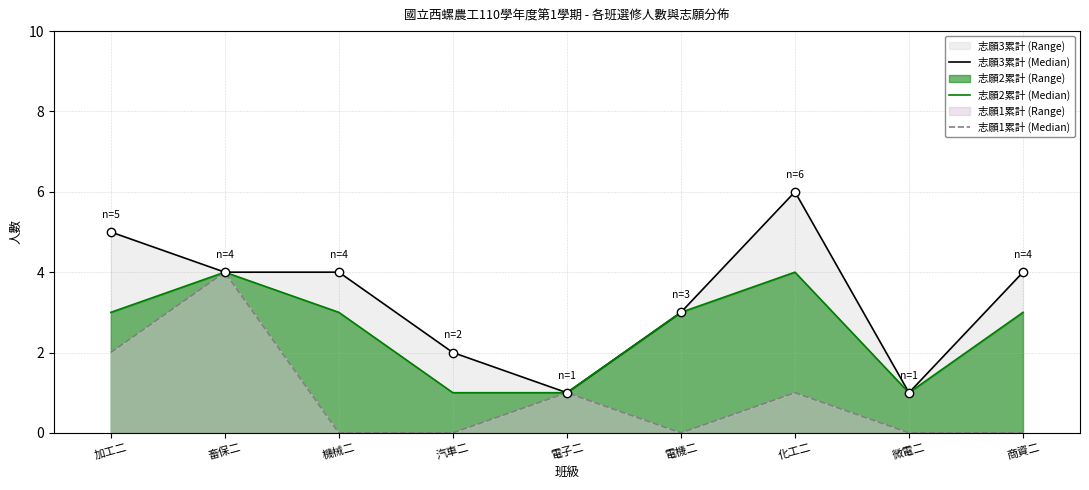

How many lines are shown in the chart?

3